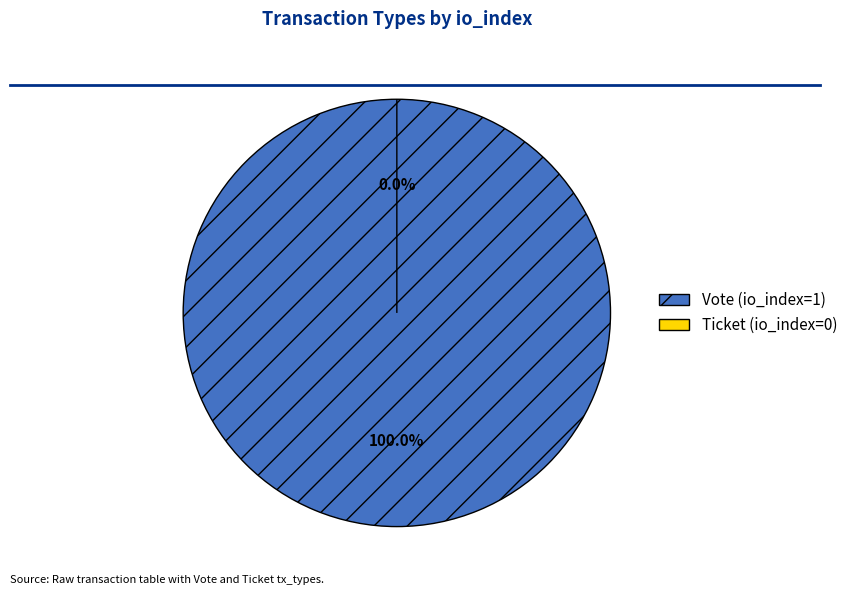

Is there a majority slice in this chart?

Yes